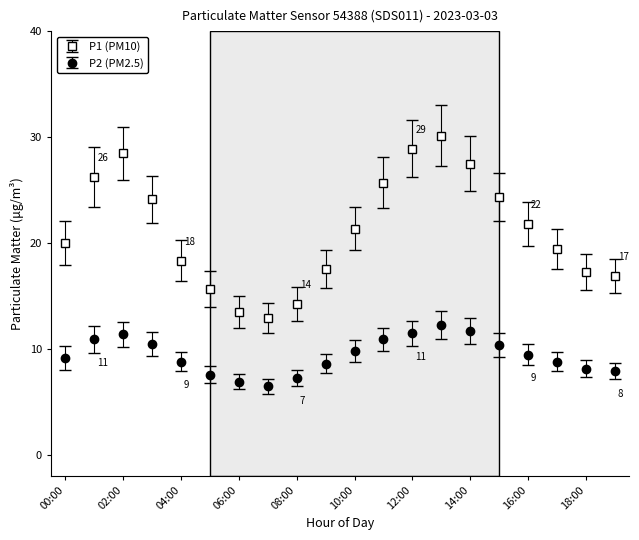

What is the minimum value for P1 (PM10)?

12.9